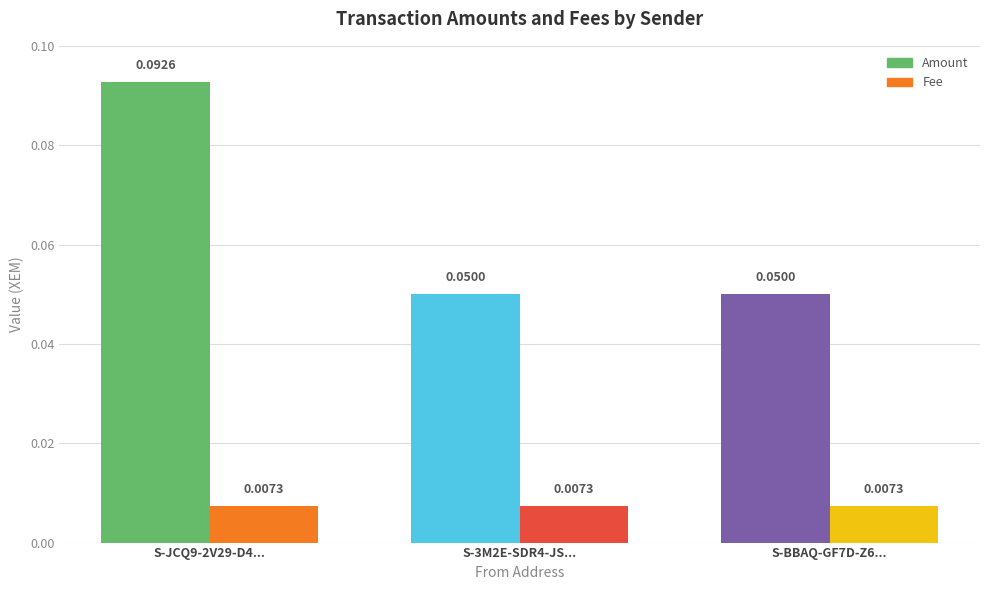

Does the chart contain stacked bars?

No